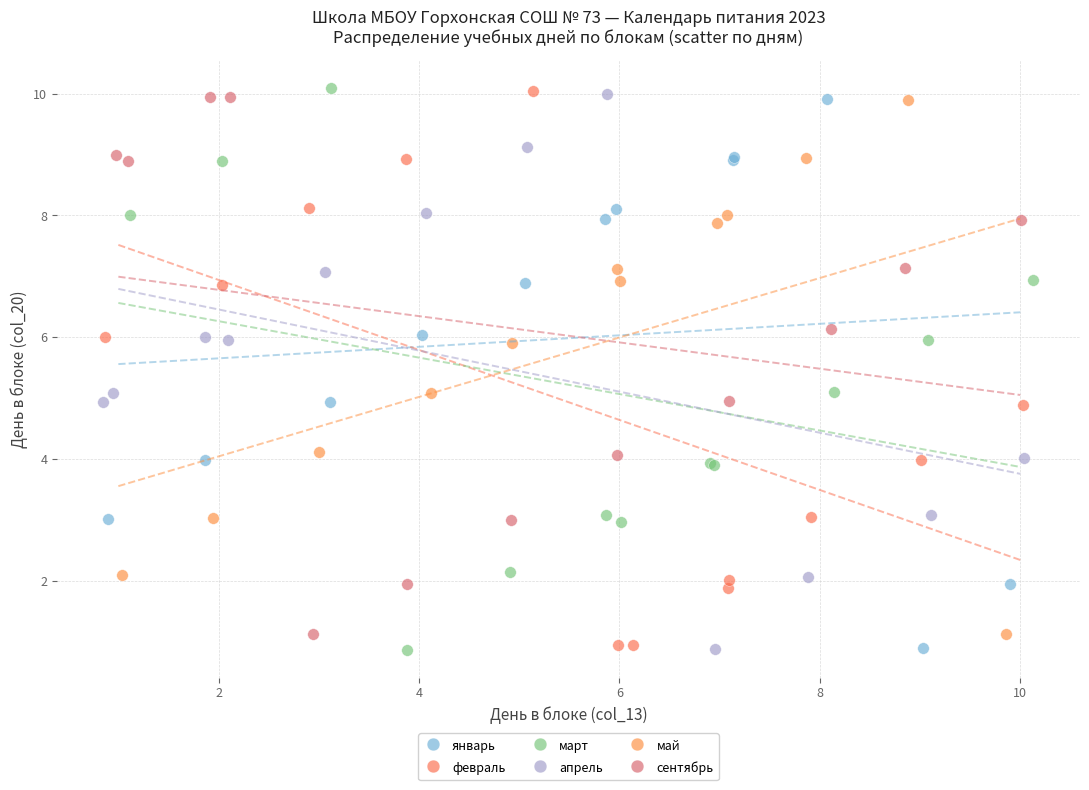

What are all the series names shown in the legend?

январь, февраль, март, апрель, май, сентябрь